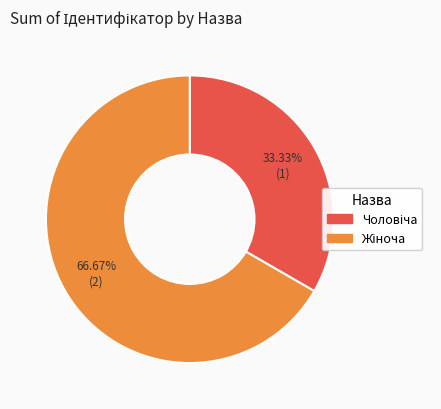

Count the number of slices in the pie.

2